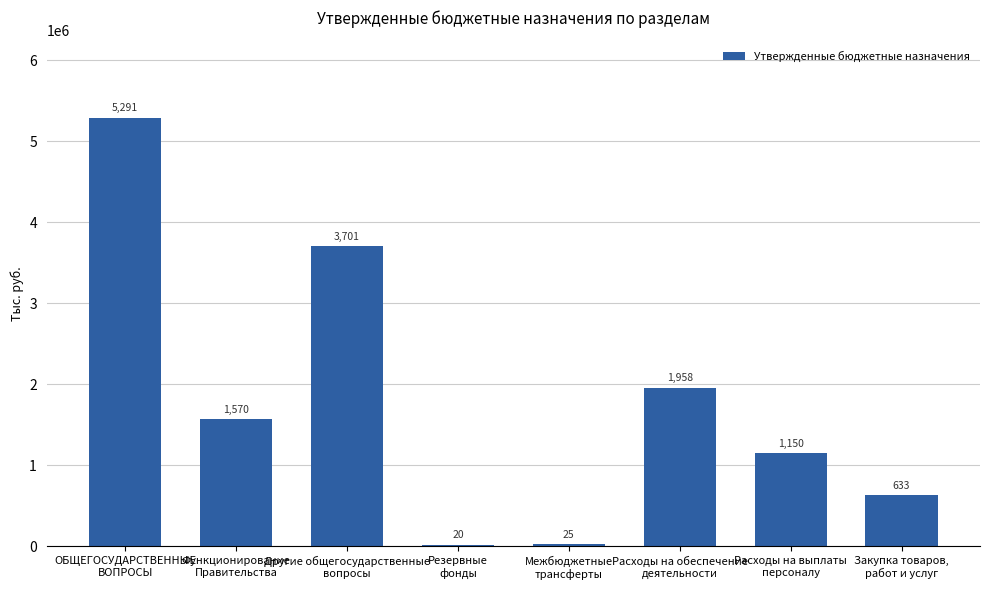

How many bars are there in total?

8